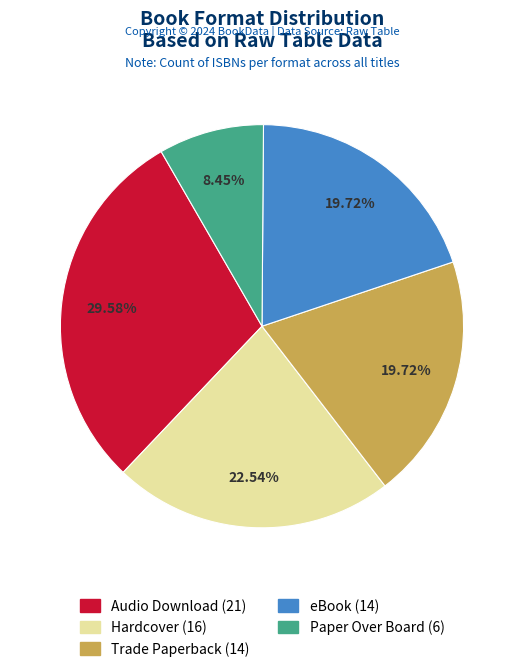

Count the number of slices in the pie.

5